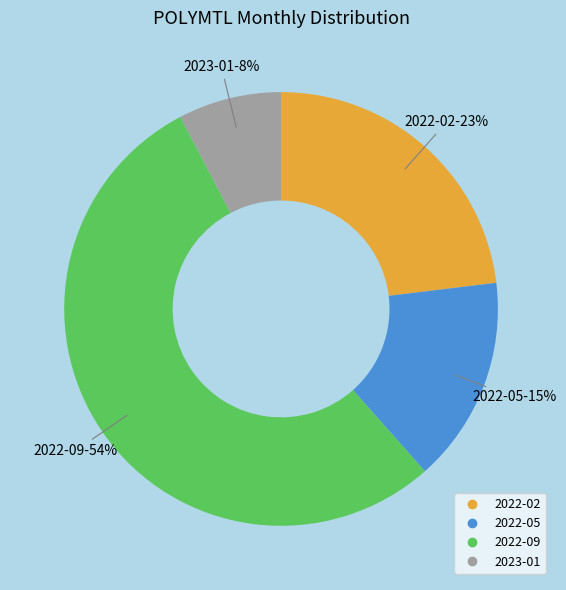

Rank the categories by value from highest to lowest.

2022-09, 2022-02, 2022-05, 2023-01